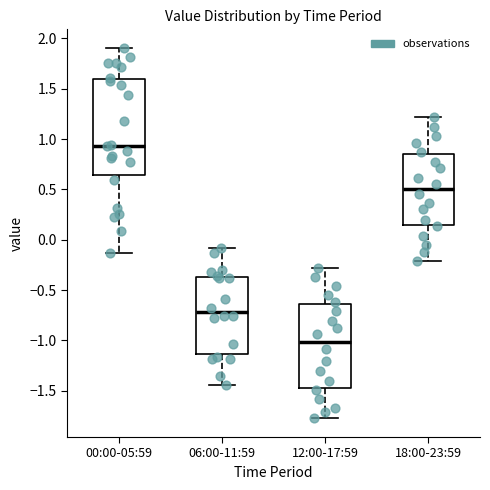

Which box's median line is the lowest?

12:00-17:59